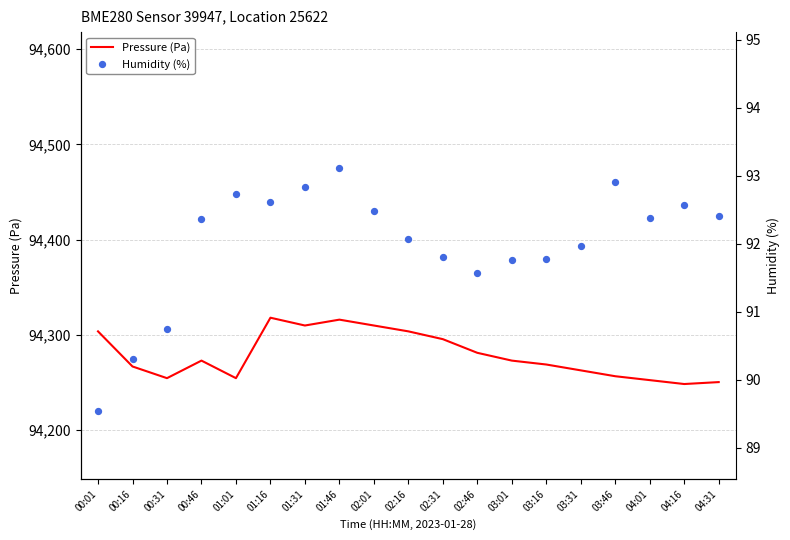

Which series contains the lowest Y value?

Humidity (%)